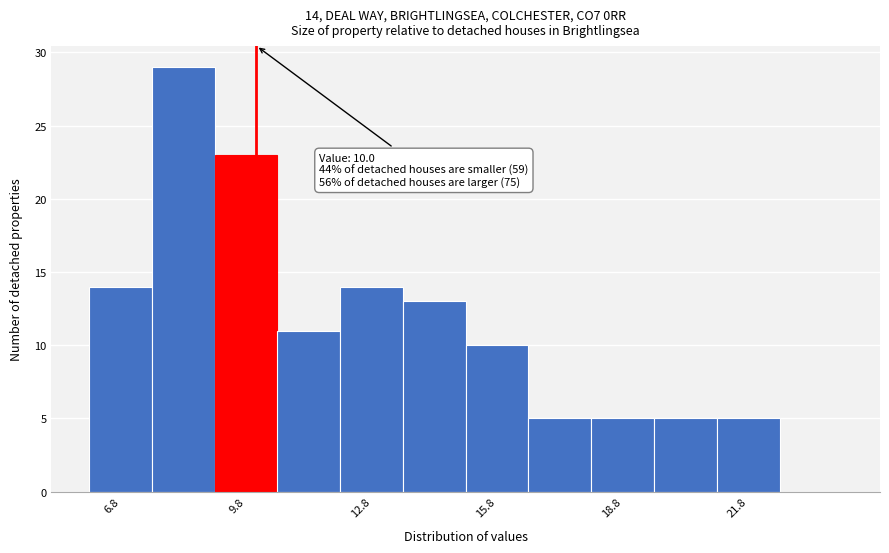

Read against the x-axis, roughly where is the centre of the tallest bar?

8.5